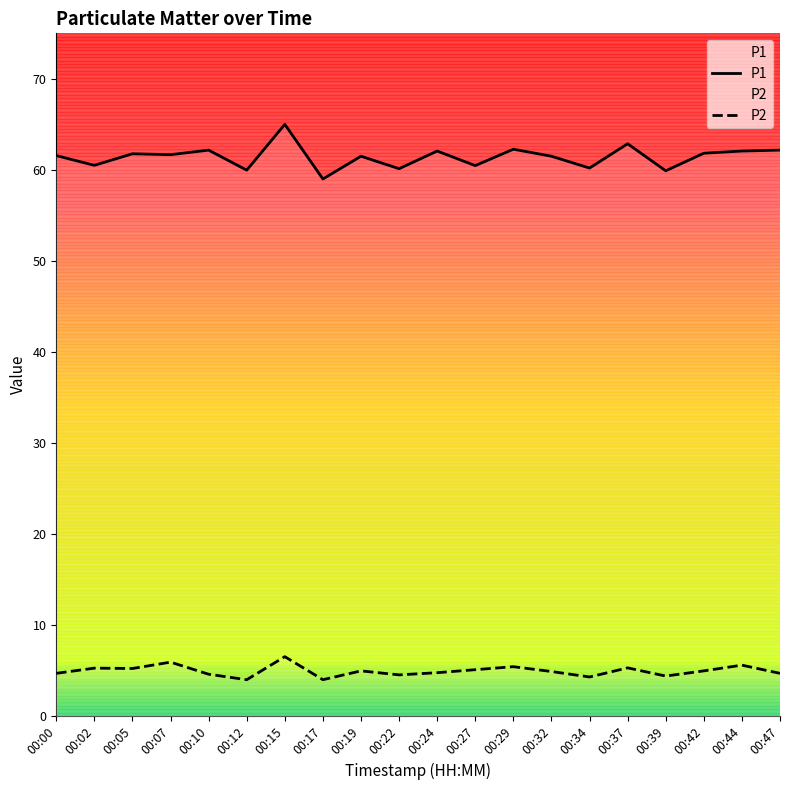

Rank the series at 00:44 from lowest to highest value.

P2, P1